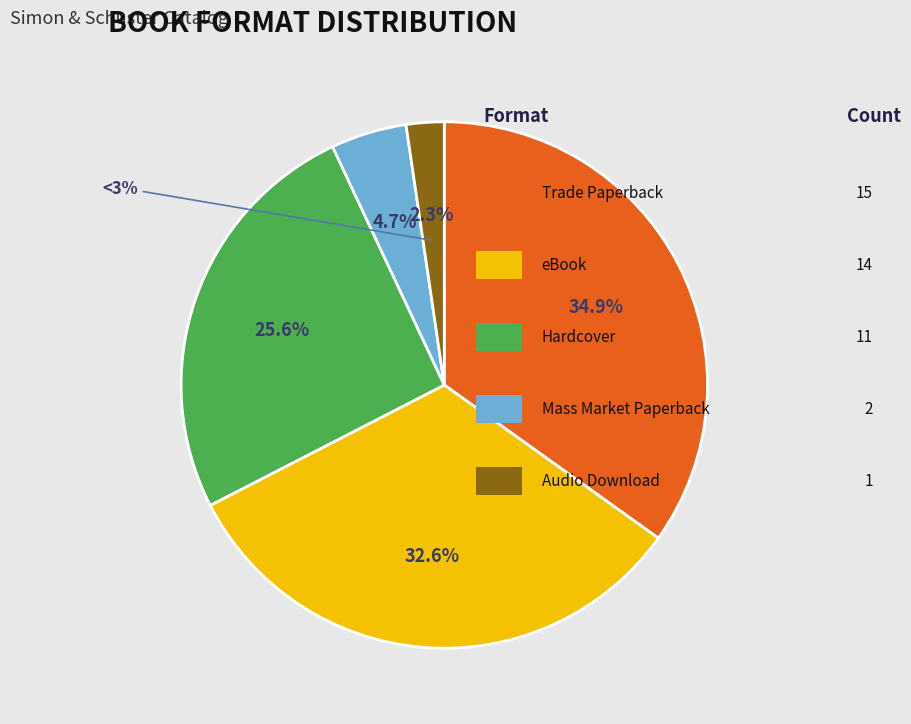

The Hardcover slice represents 26% of the pie. True or false?

True